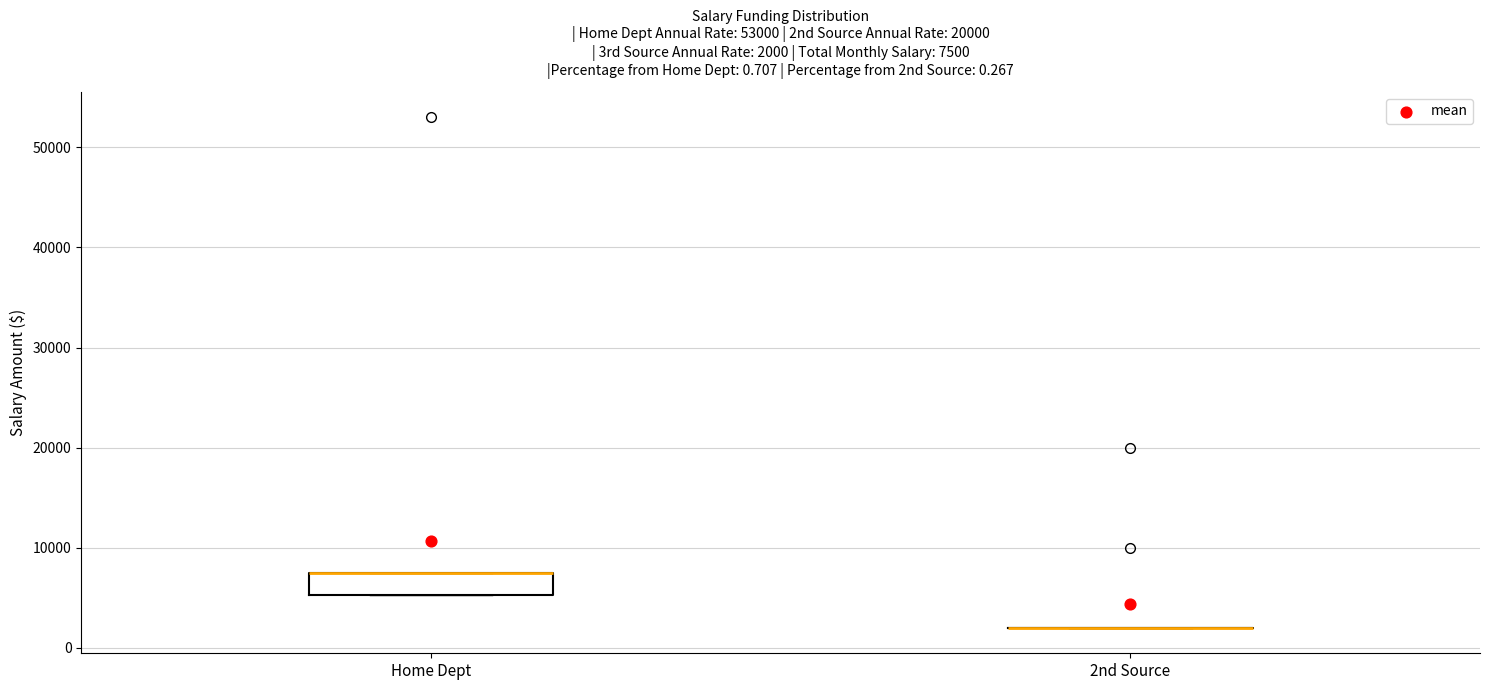

Comparing the boxes themselves (not the whiskers), which one is the tallest?

Home Dept